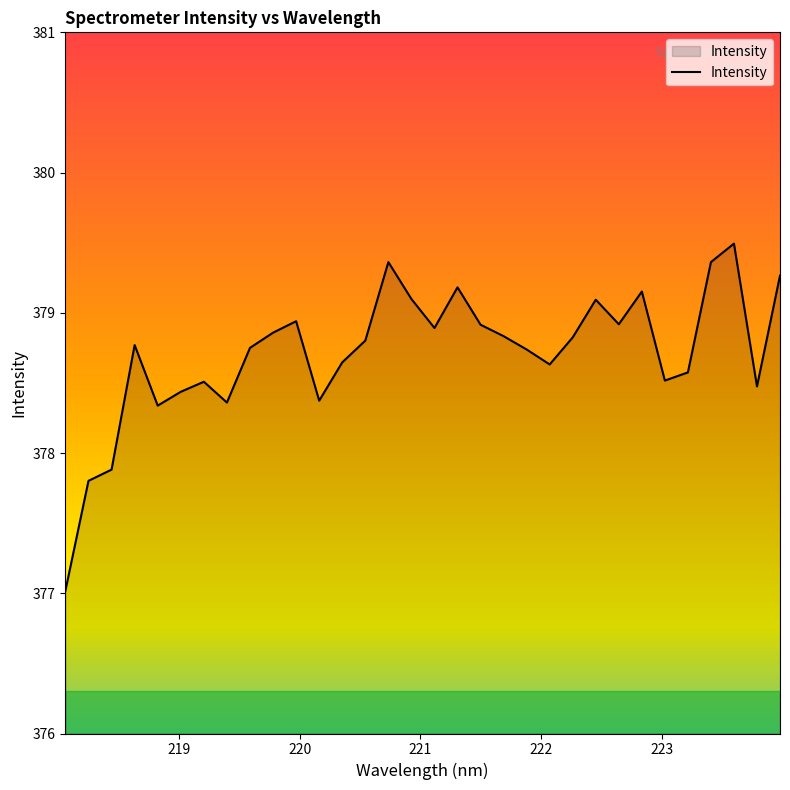

What is the maximum value shown in the chart?

379.5